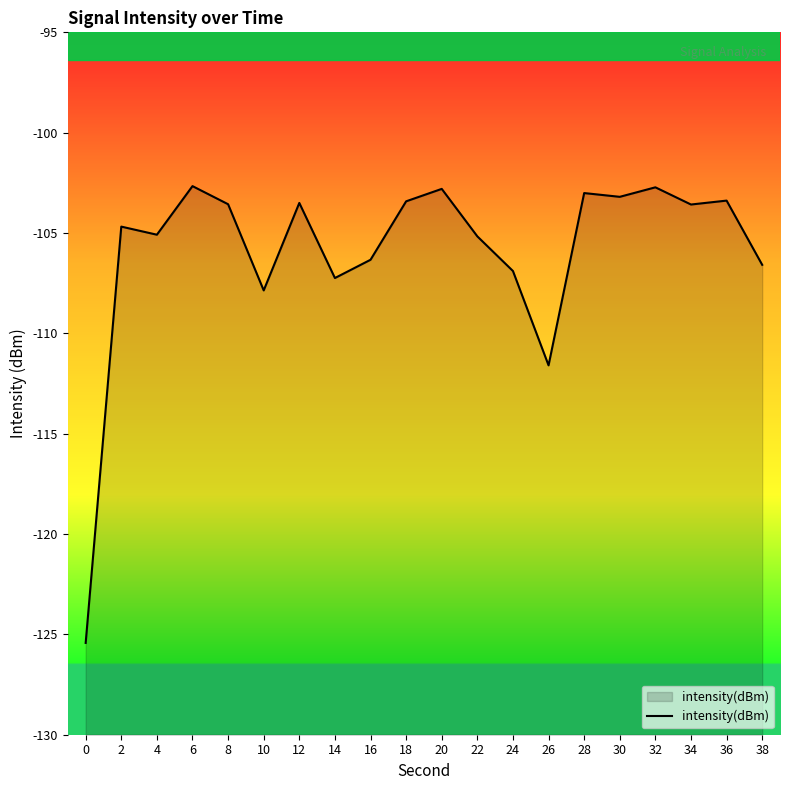

What is the average value?

-105.9